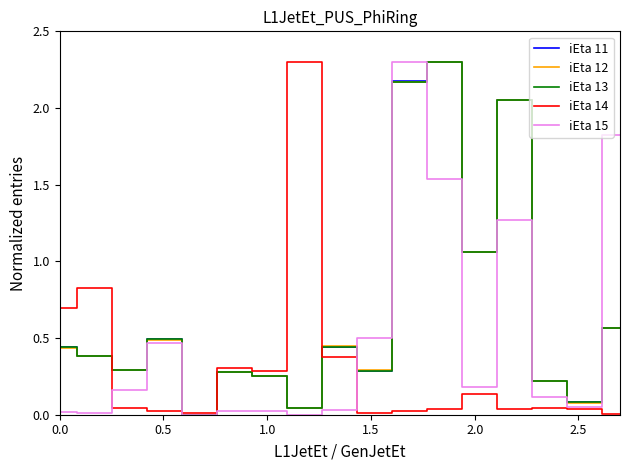

What is the maximum value for iEta 12?

2.3